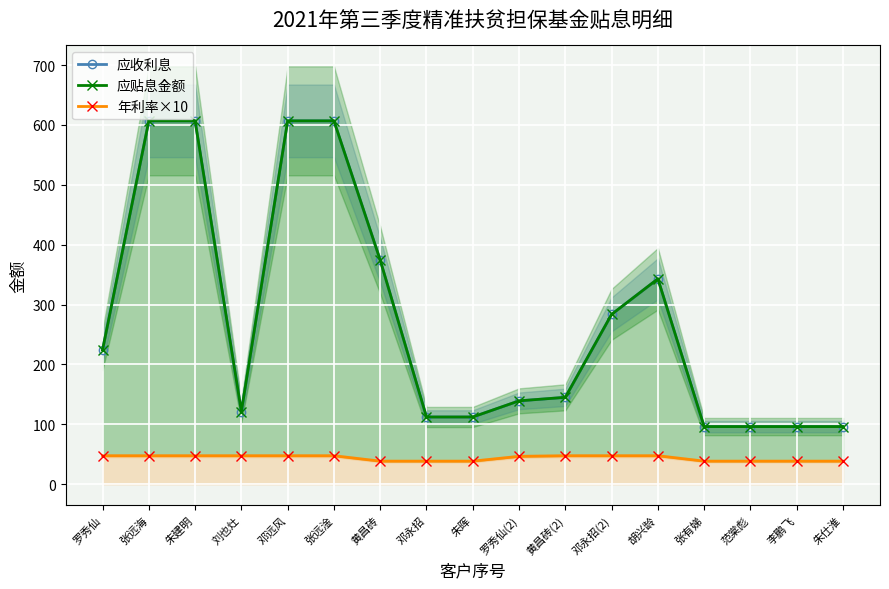

Reading left to right, what are all the values shown in this chart?

应收利息: 224.3	606.9	606.9	121.4	606.9	606.9	374.3	112.3	112.3	139.2	145.1	283.7	343.1	96.2	96.2	96.2	96.2
应贴息金额: 224.3	606.9	606.9	121.4	606.9	606.9	374.3	112.3	112.3	139.2	145.1	283.7	343.1	96.2	96.2	96.2	96.2
年利率×10: 47.5	47.5	47.5	47.5	47.5	47.5	38.5	38.5	38.5	46.5	47.5	47.5	47.5	38.5	38.5	38.5	38.5